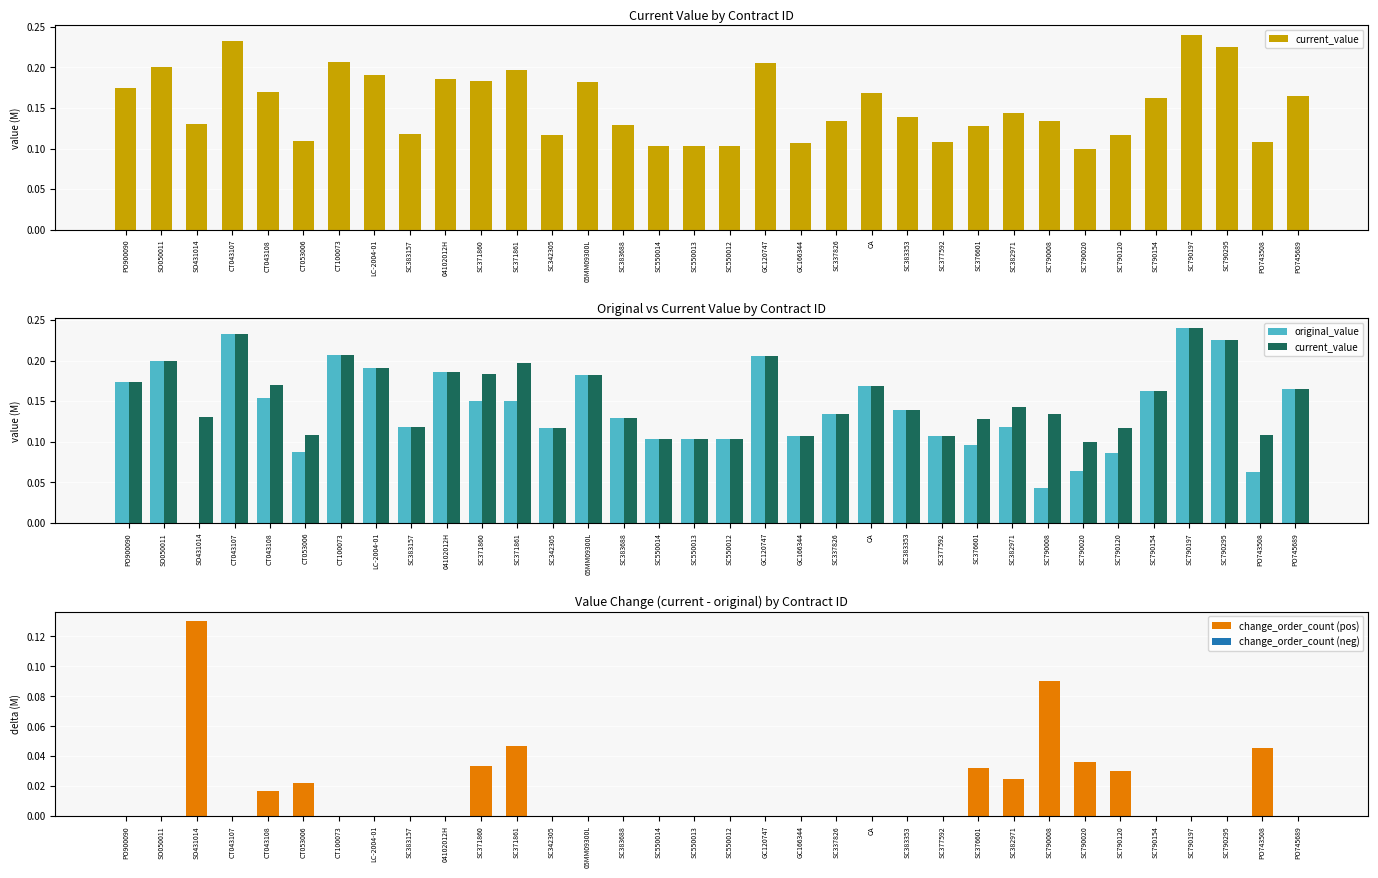

Which series changed the most between SC383157 and 04102012H?

current_value